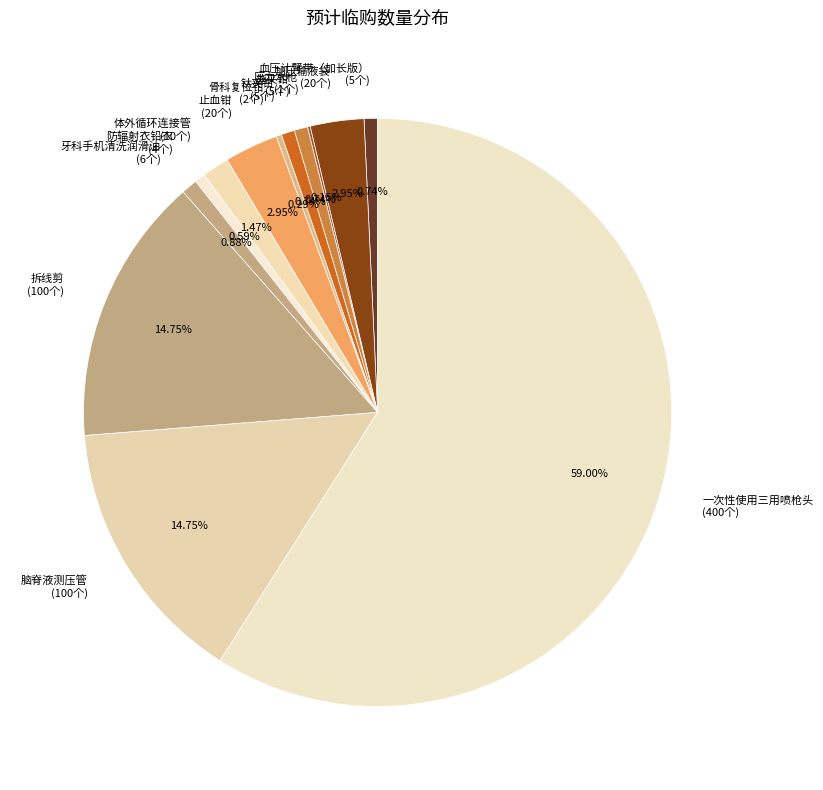

Does any single category account for the majority?

Yes